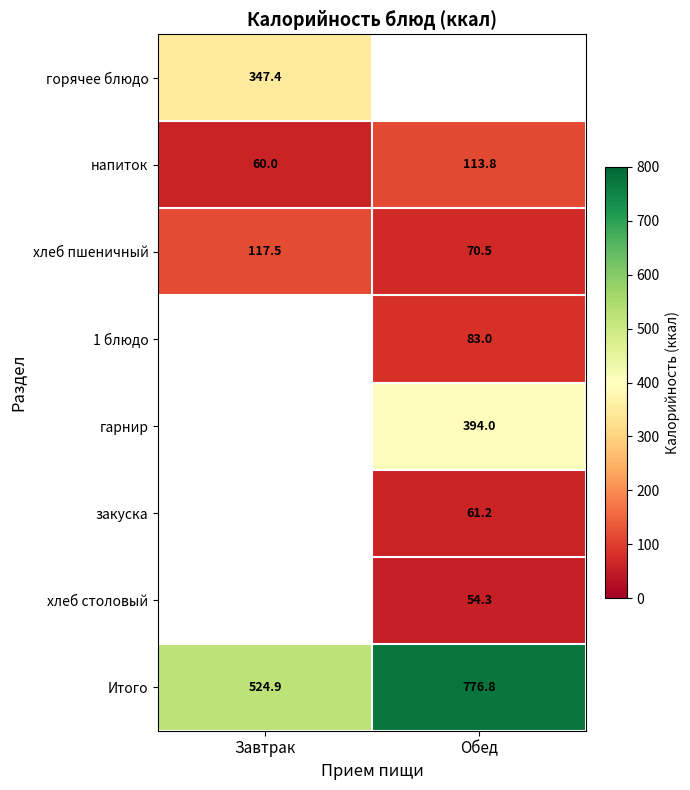

What is the sum of the хлеб пшеничный values at Завтрак and Обед?

188.0